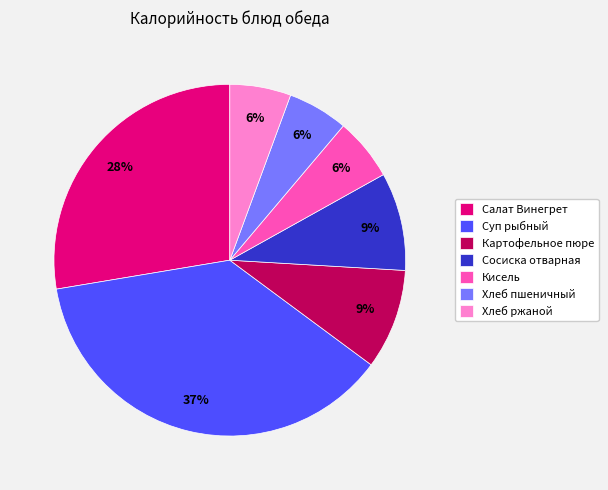

How many slices are in this pie chart?

7